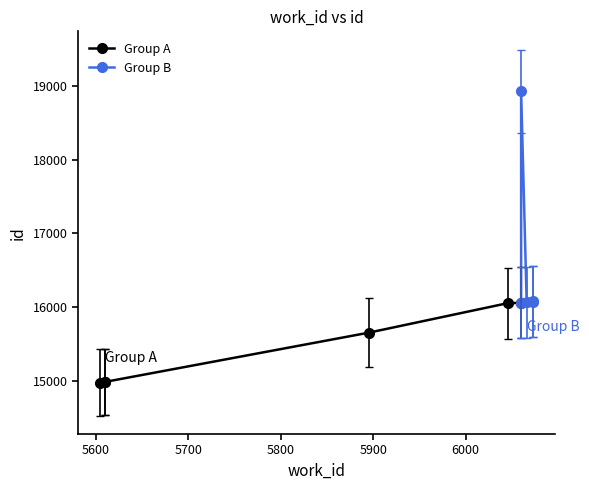

True or false: work_id and id intersect in this chart.

False